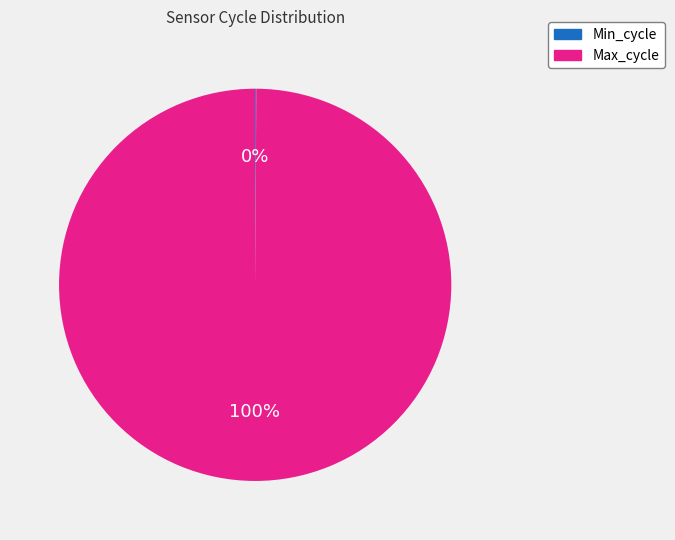

To the nearest percent, what is the difference between the largest and smallest slice percentages?

100%